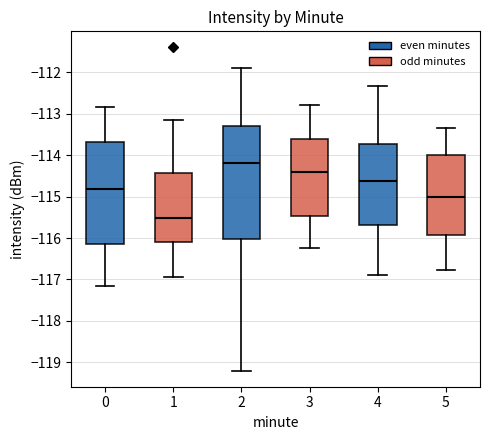

Which box's median line is the highest?

2